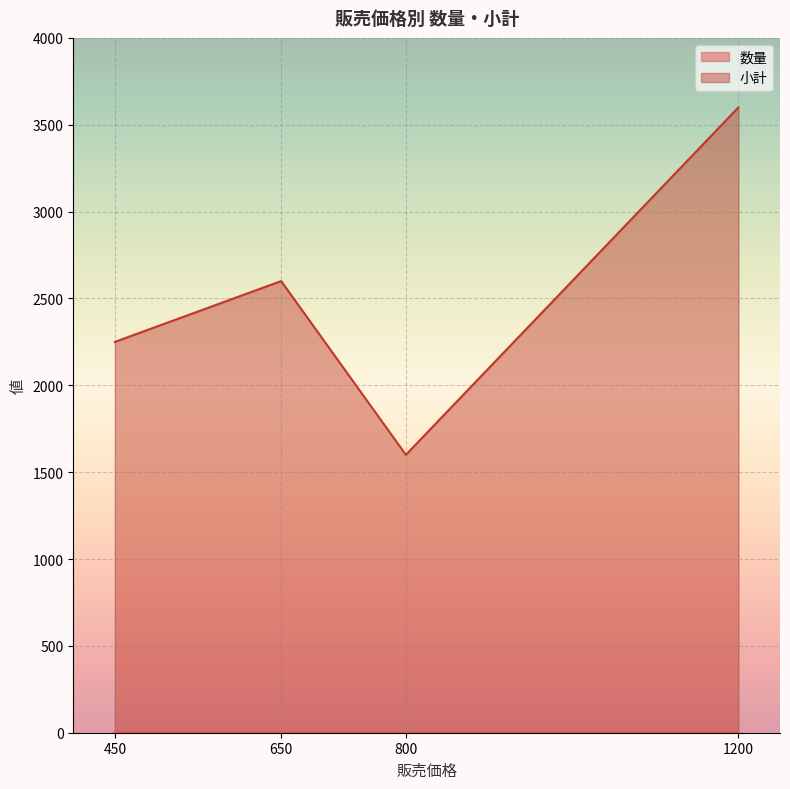

What is the difference between the maximum and second lowest values in the 数量 series?

2